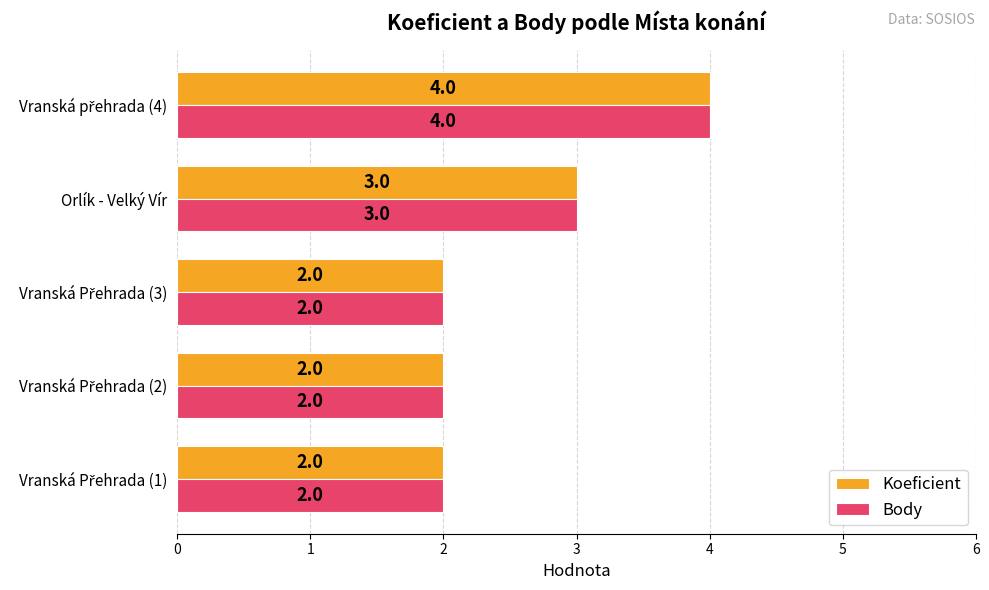

Where is Body nearest to the value 3?

Orlík - Velký Vír